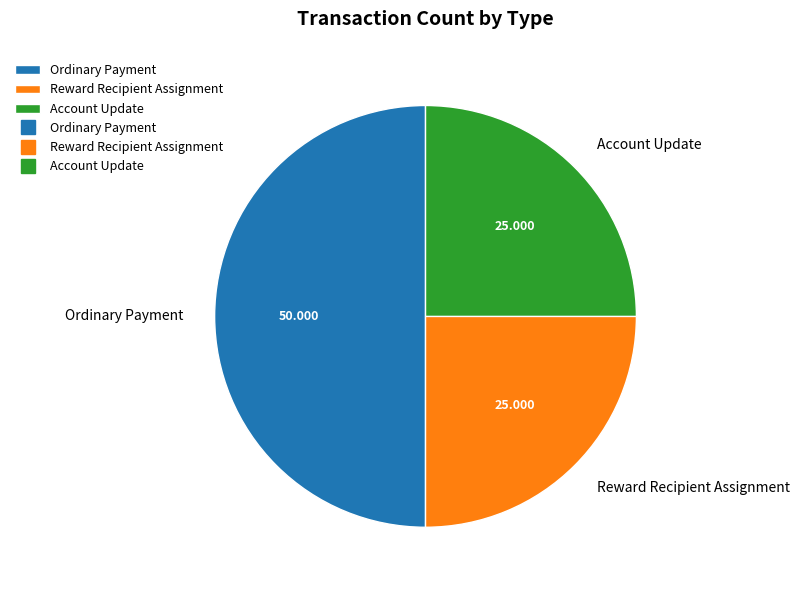

Combined, do Ordinary Payment and Reward Recipient Assignment account for over 50%?

Yes